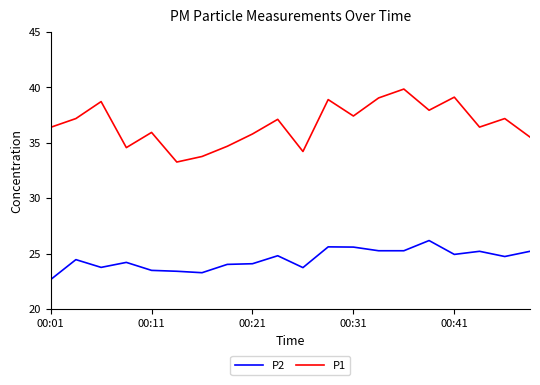

True or false: P1 and P2 intersect in this chart.

False